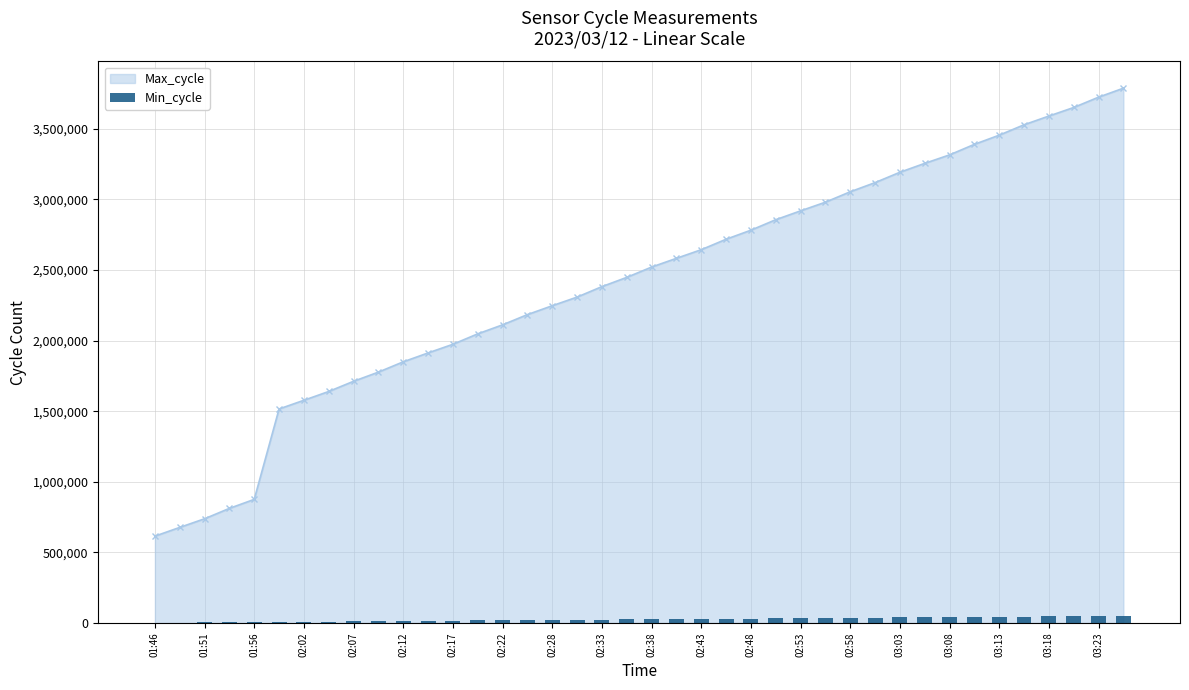

What is the difference between the maximum and minimum values?

48876